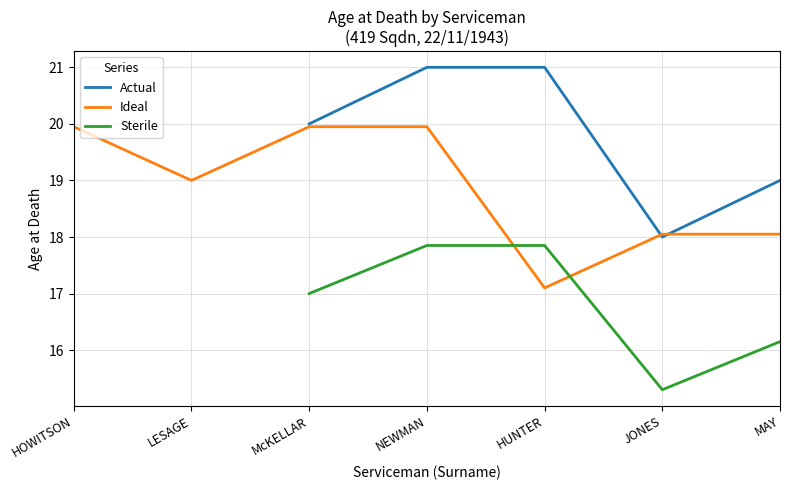

What is the difference between the Ideal values at MAY and HUNTER?

1.0